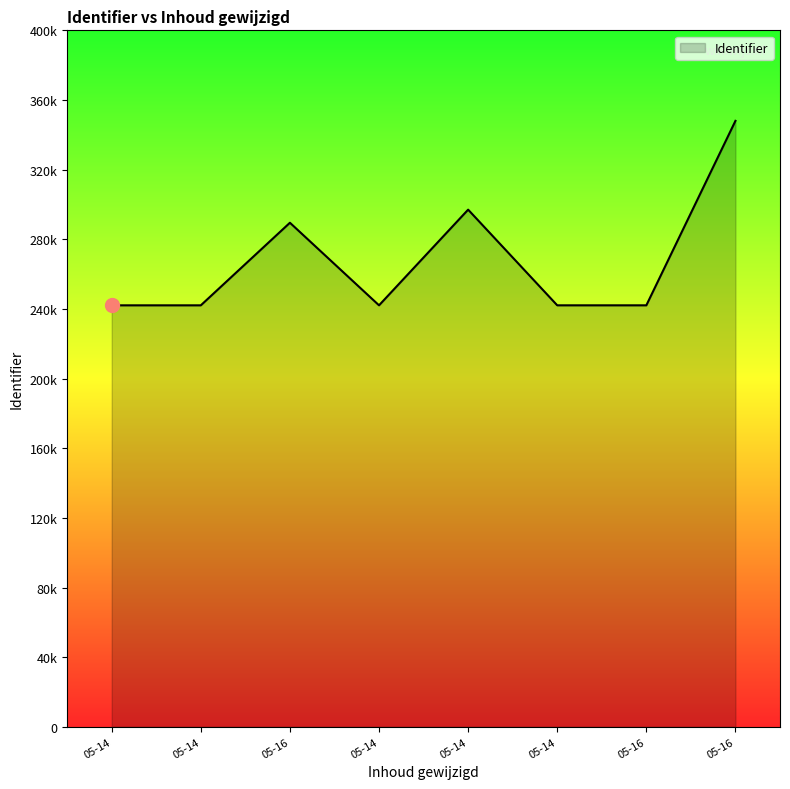

Reading left to right, list all the values displayed in this chart.

242065	242066	289499	242068	297015	242069	242070	348014